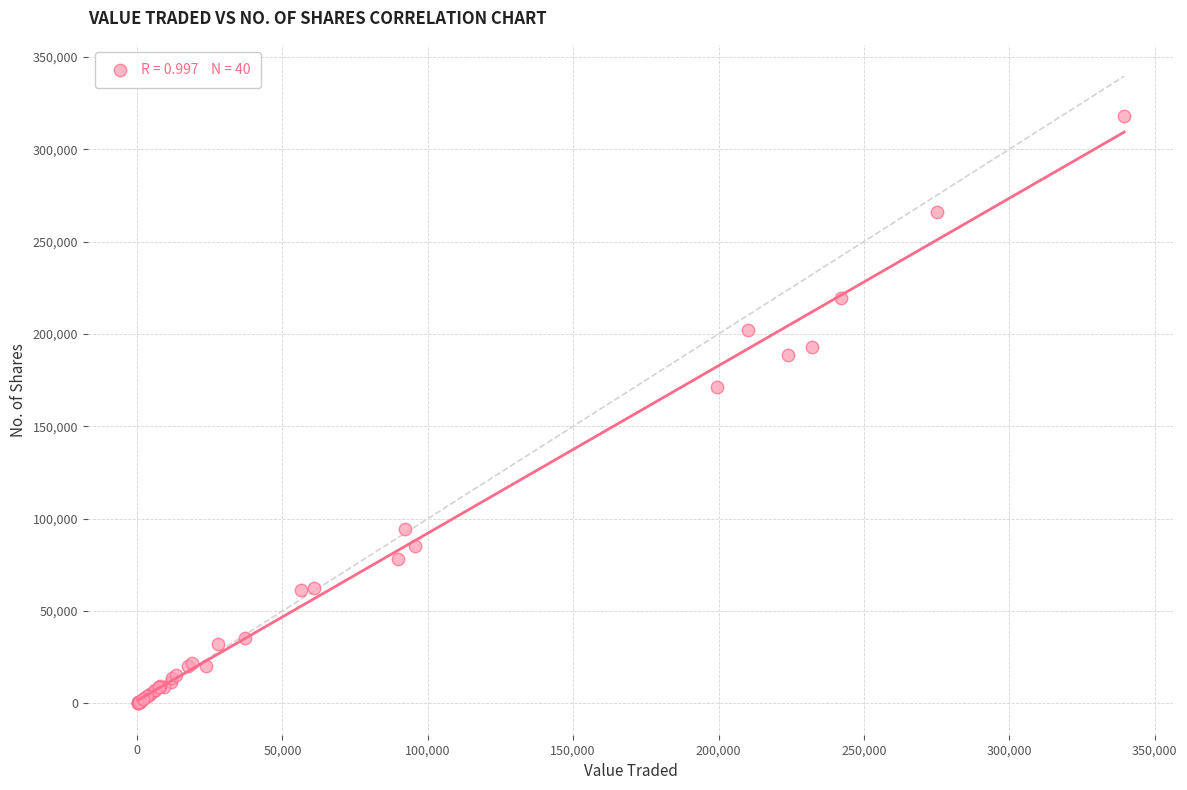

What Y value in the scatter plot is closest to 159017?

171221